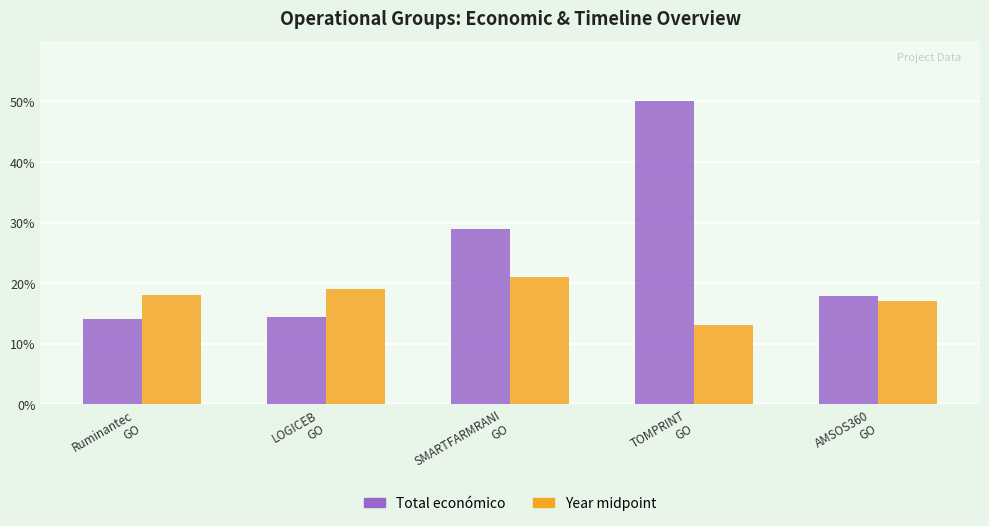

What is the smallest value displayed?

13.0